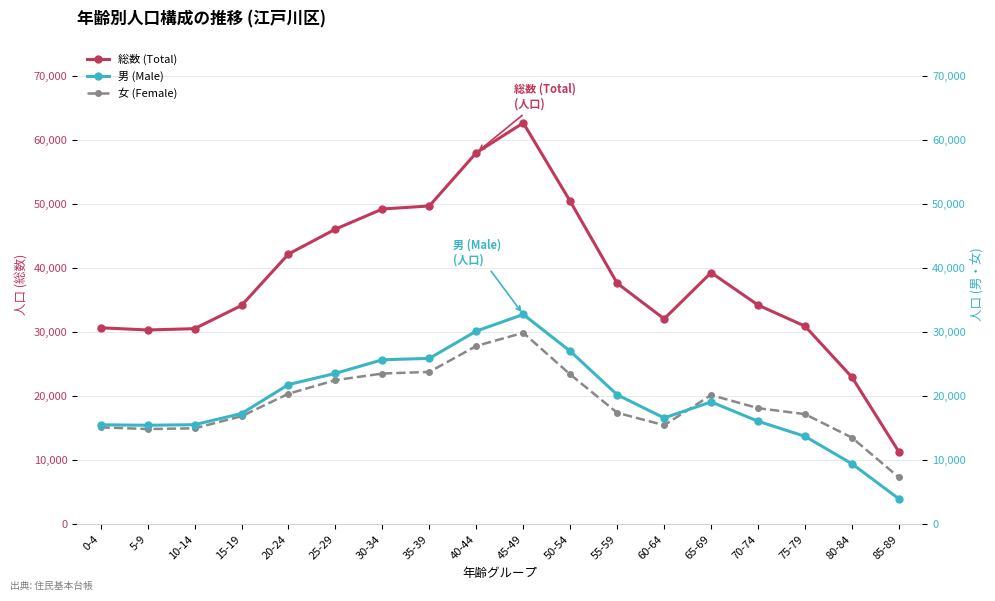

Which series changed the most between 75-79 and 80-84?

総数 (Total)